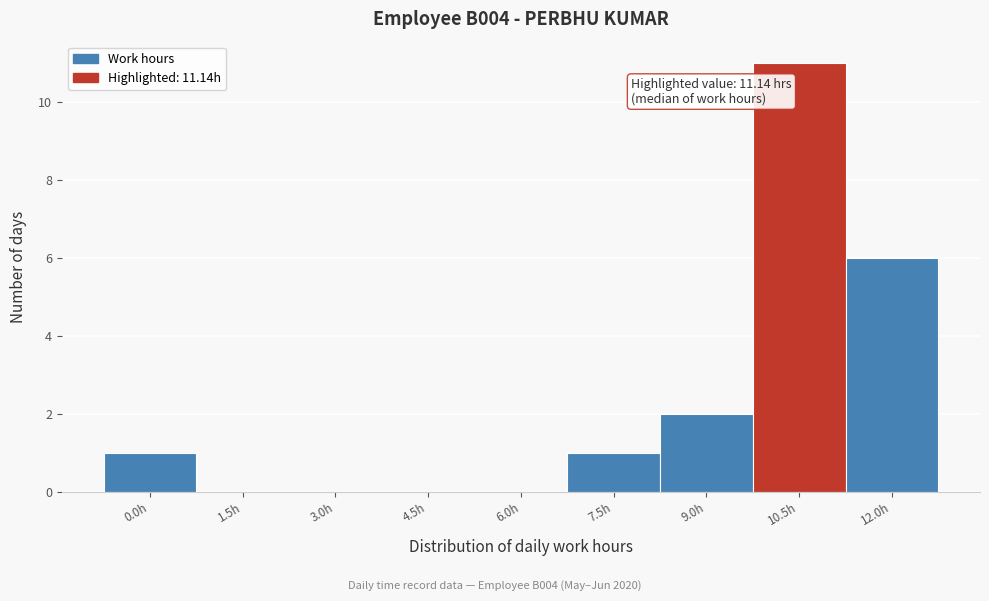

Reading left to right, what are all the values shown in this chart?

0.0h=1	1.5h=0	3.0h=0	4.5h=0	6.0h=0	7.5h=1	9.0h=2	10.5h=11	12.0h=6